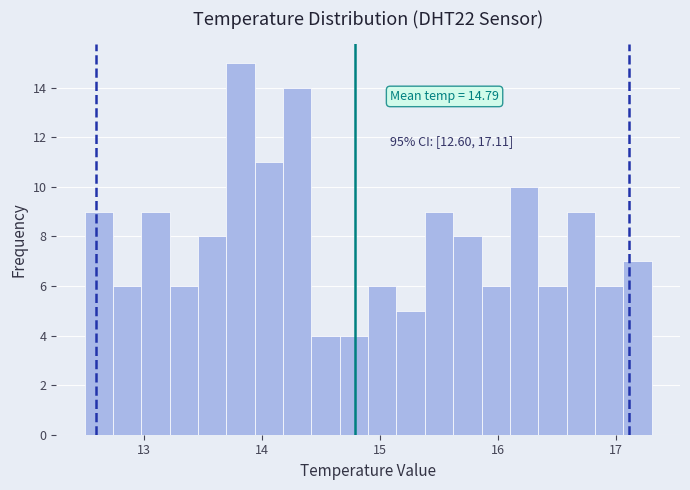

Read against the x-axis, roughly where is the centre of the tallest bar?

13.8